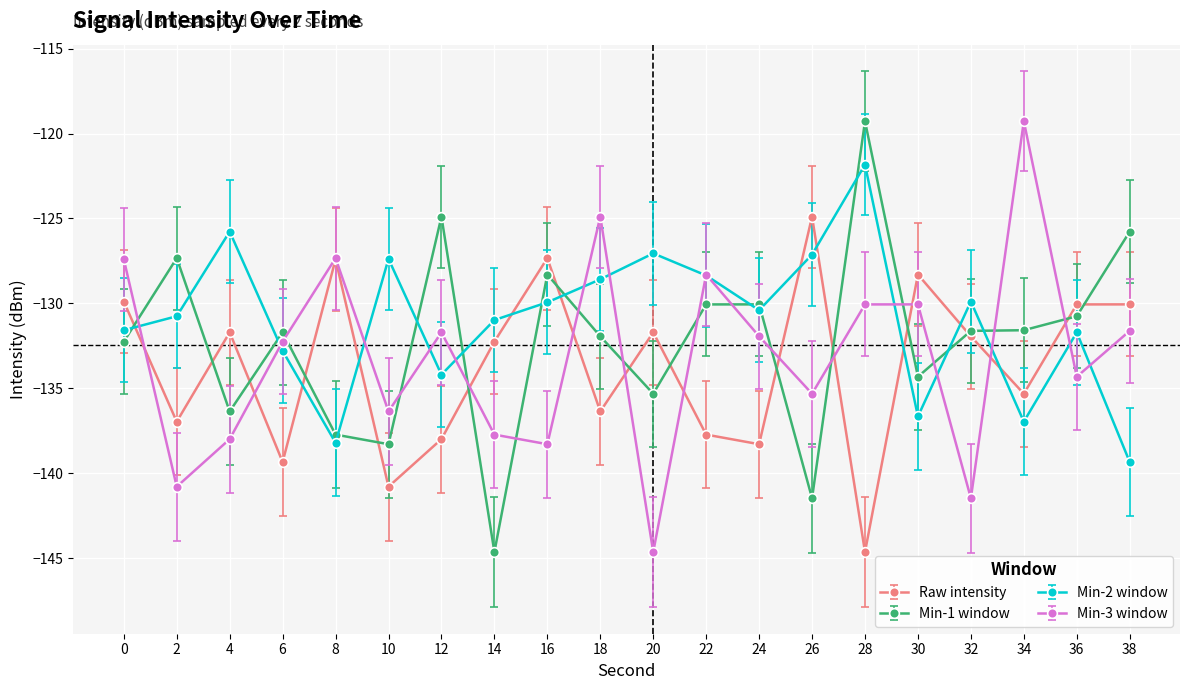

At which category does Raw intensity reach its first local peak?

4